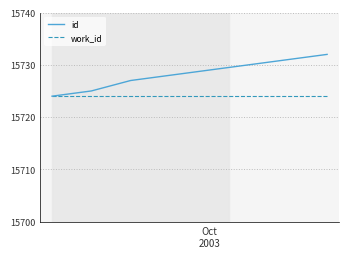

Which series has the largest total across all categories?

id